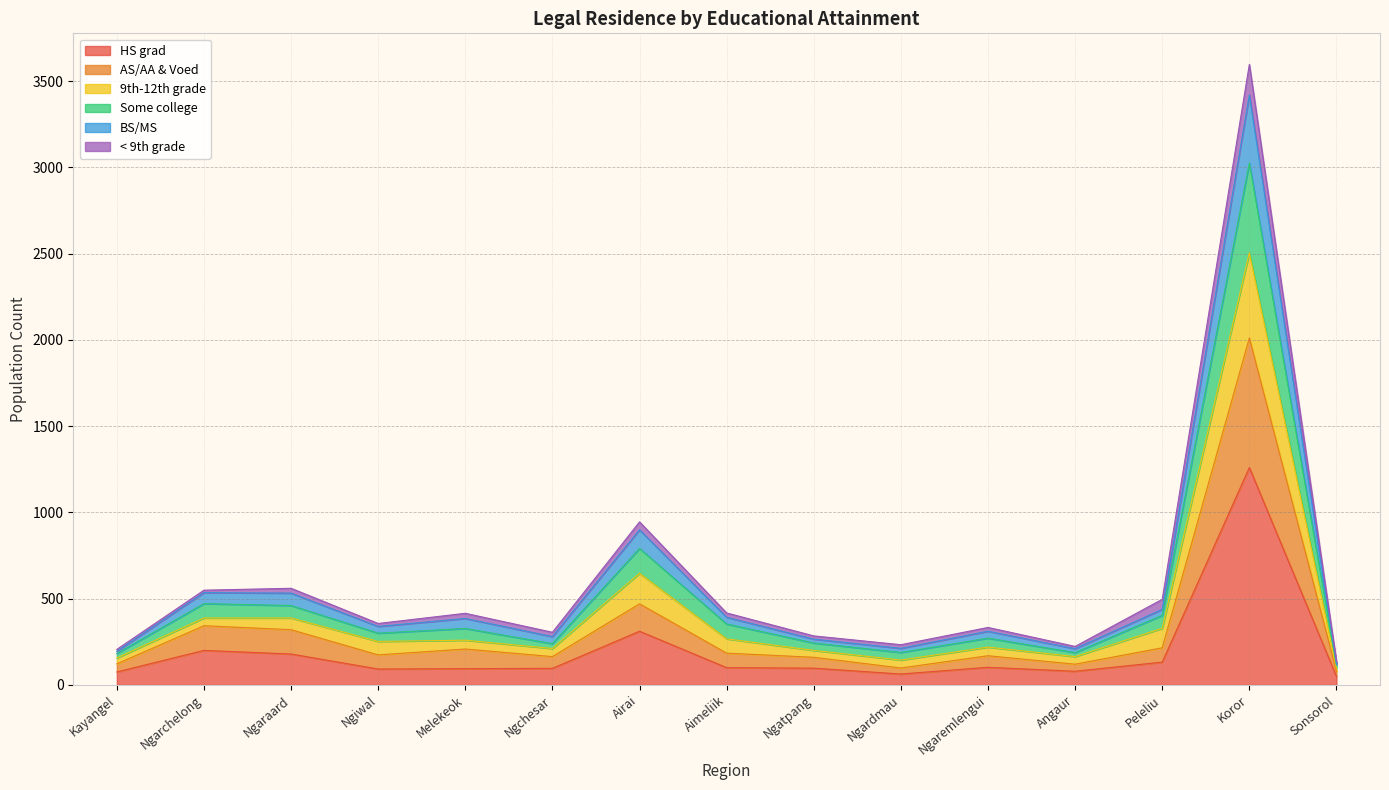

Which category has the highest value in the HS grad series?

Koror